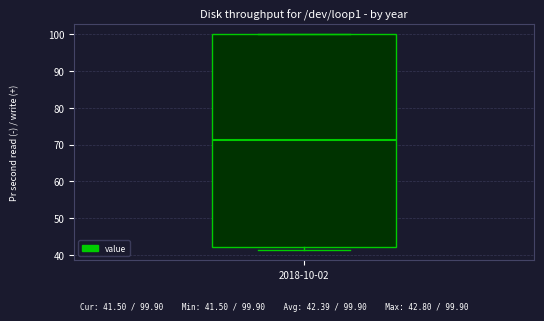

Read this box plot against the y-axis: the position of the median line, the range covered by the box, and the ends of both whiskers. The values are not printed on the chart, so give them approximately, as read against the axis.

median 71, box 42 to 100, whiskers 42 (just below the box's lower edge) to 100